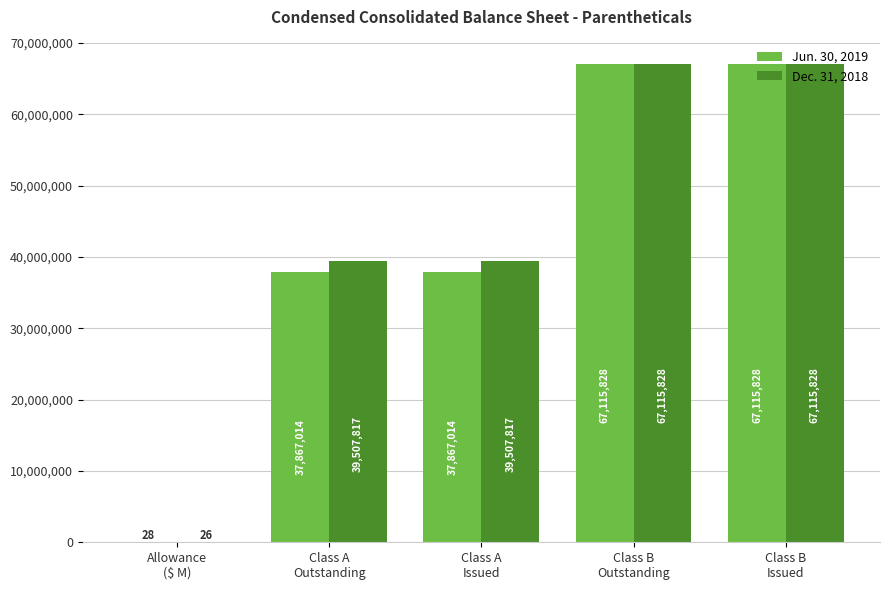

How many categories are shown in the chart?

5